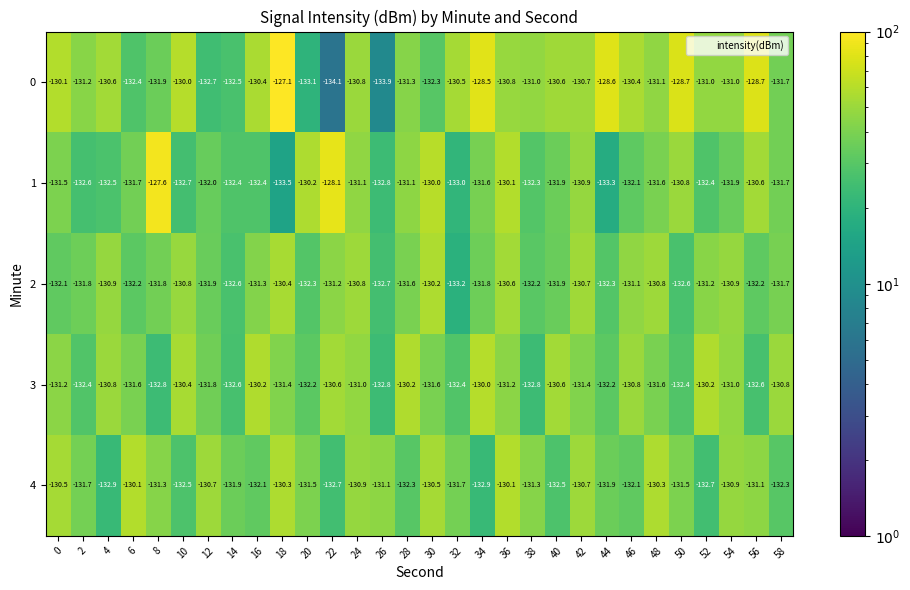

List the series in order of their peak value, lowest first.

2, 4, 3, 1, 0